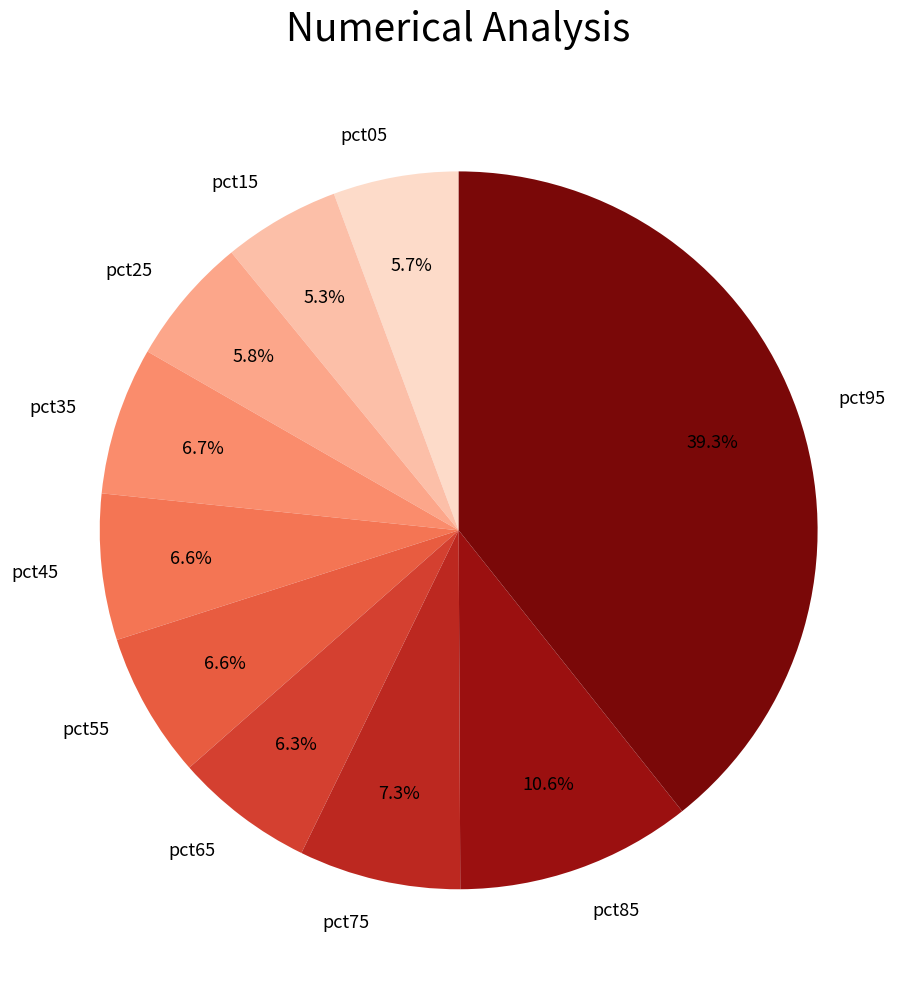

Is there a majority slice in this chart?

No